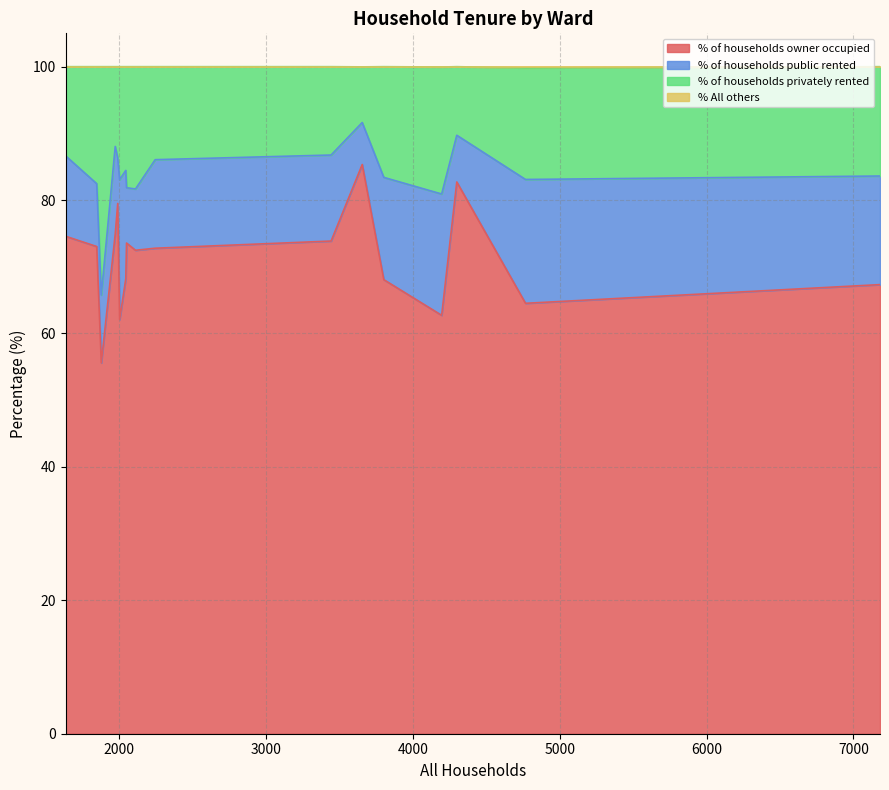

Reading left to right, transcribe all the data shown in this chart.

% of households owner occupied: Beacon=79.5	Beaminster=68.2	Blackmore Vale=74.9	Blandford=64.5	Bridport=67.3	Chalk Valleys=72.5	Charminster=72.8	Chesil Bank=73.0	Chickerell=73.9	Colehill=85.3	Corfe Mullen=82.7	Cranborne Alderholt=73.6	Cranborne Chase=55.6	Crossways=74.6	Dorchester East=68.1	Dorchester Poundbury=62.1	Dorchester West=62.7
% of households public rented: Beacon=6.8	Beaminster=16.2	Blackmore Vale=13.1	Blandford=18.6	Bridport=16.3	Chalk Valleys=9.2	Charminster=13.3	Chesil Bank=9.4	Chickerell=12.9	Colehill=6.3	Corfe Mullen=7.0	Cranborne Alderholt=8.3	Cranborne Chase=10.2	Crossways=12.0	Dorchester East=15.3	Dorchester Poundbury=21.0	Dorchester West=18.2
% of households privately rented: Beacon=13.7	Beaminster=15.6	Blackmore Vale=12.0	Blandford=16.7	Bridport=16.4	Chalk Valleys=18.3	Charminster=13.9	Chesil Bank=17.5	Chickerell=13.2	Colehill=8.3	Corfe Mullen=10.3	Cranborne Alderholt=18.1	Cranborne Chase=34.2	Crossways=13.4	Dorchester East=16.6	Dorchester Poundbury=16.9	Dorchester West=19.0
% All others: Beacon=0.0	Beaminster=0.0	Blackmore Vale=0.0	Blandford=0.2	Bridport=0.0	Chalk Valleys=0.0	Charminster=0.0	Chesil Bank=0.0	Chickerell=0.0	Colehill=0.0	Corfe Mullen=0.0	Cranborne Alderholt=0.0	Cranborne Chase=0.0	Crossways=0.0	Dorchester East=0.0	Dorchester Poundbury=0.0	Dorchester West=0.0